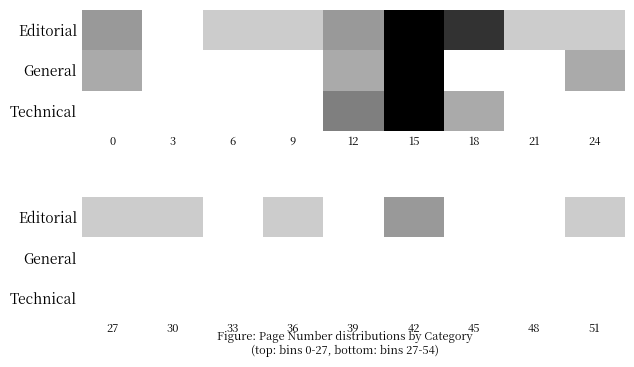

What is the spread (max minus min) of values at 51?

0.2